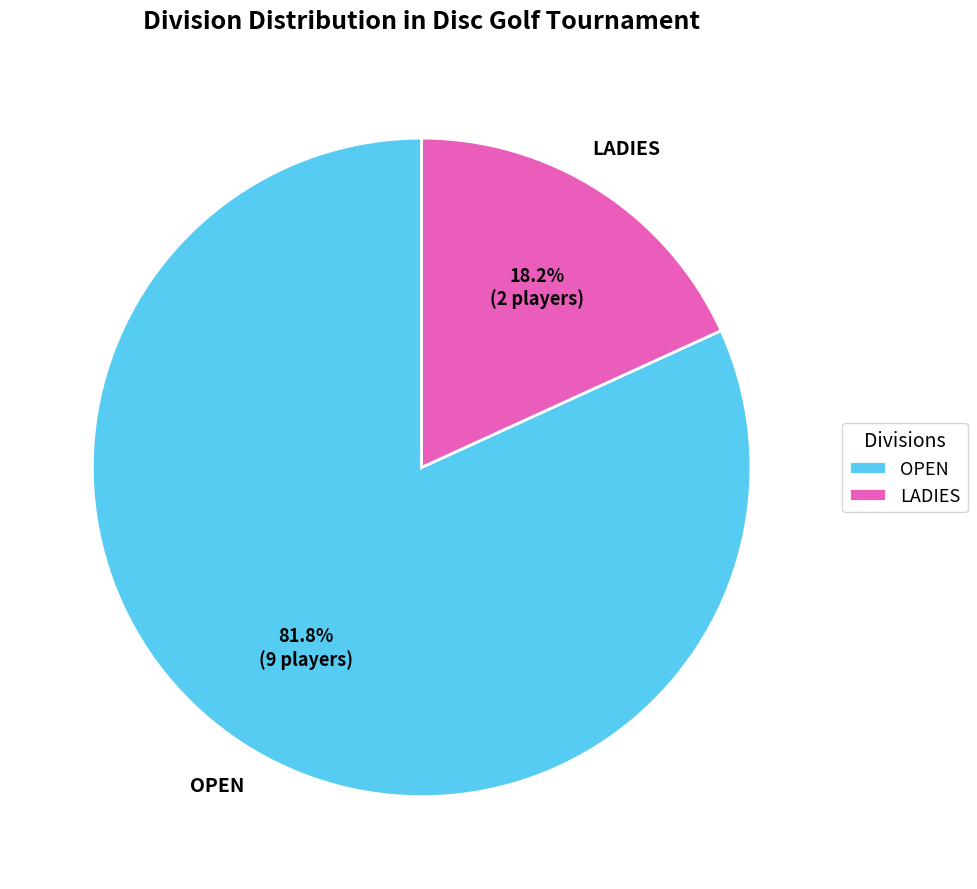

Does LADIES account for over 50% of the chart?

No